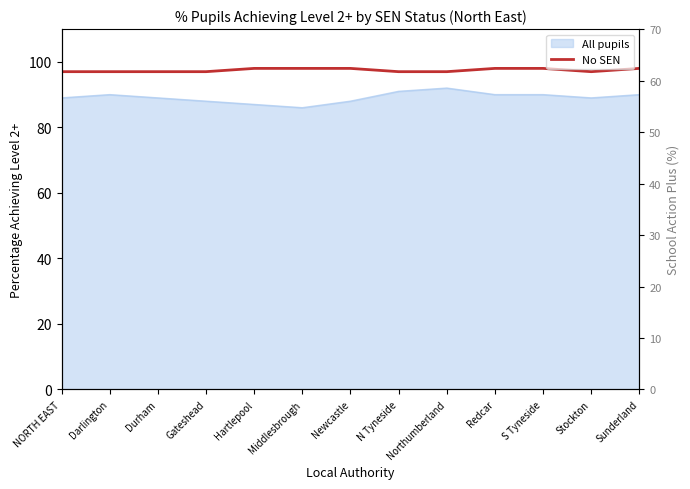

Approximately how many times larger is the value at NORTH EAST compared to Durham?

1.0